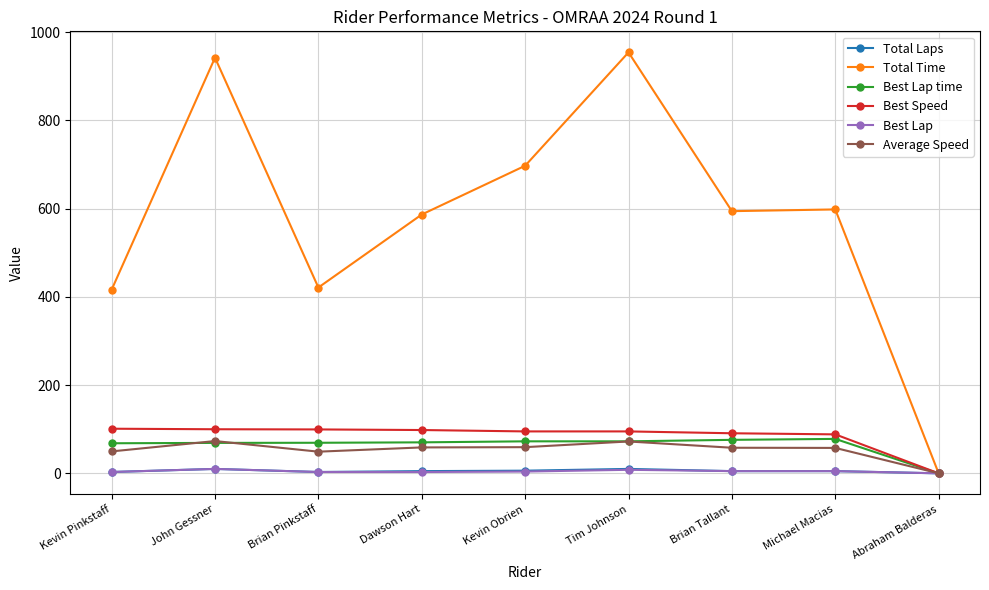

True or false: Best Speed has a value of 90.8 at Brian Tallant.

True